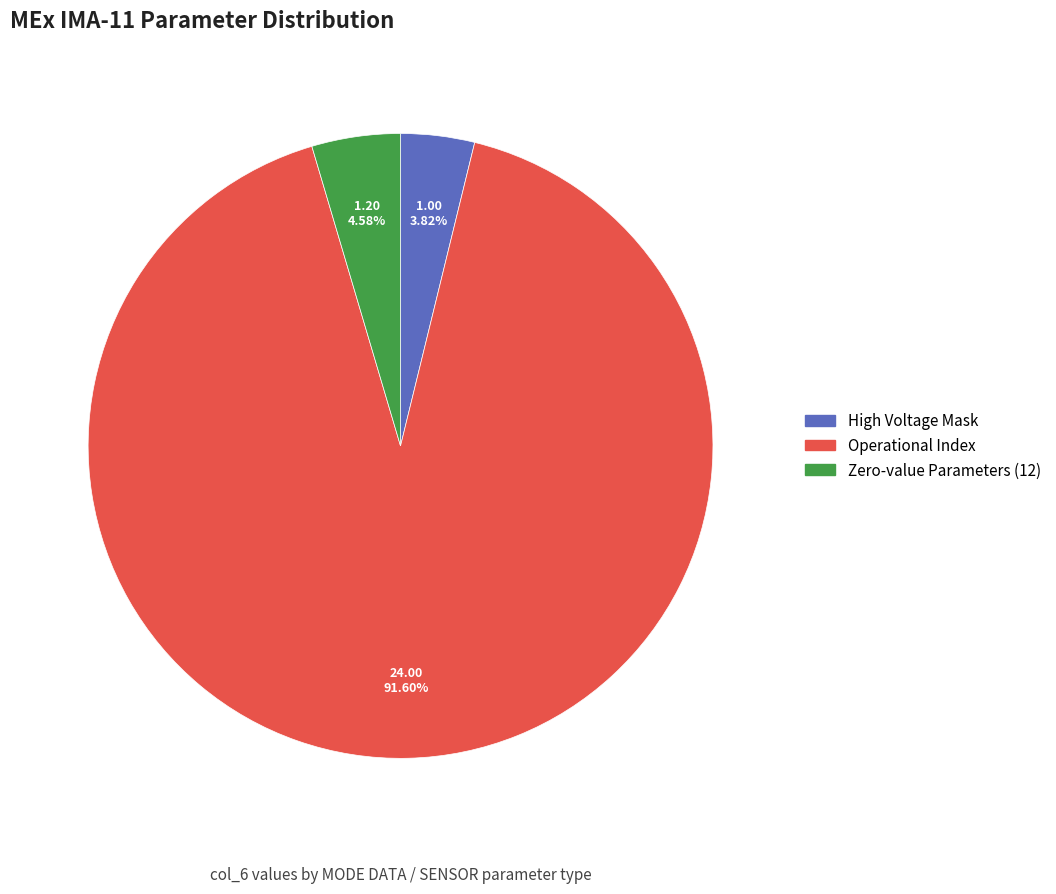

Is there any slice that represents more than half of the pie?

Yes